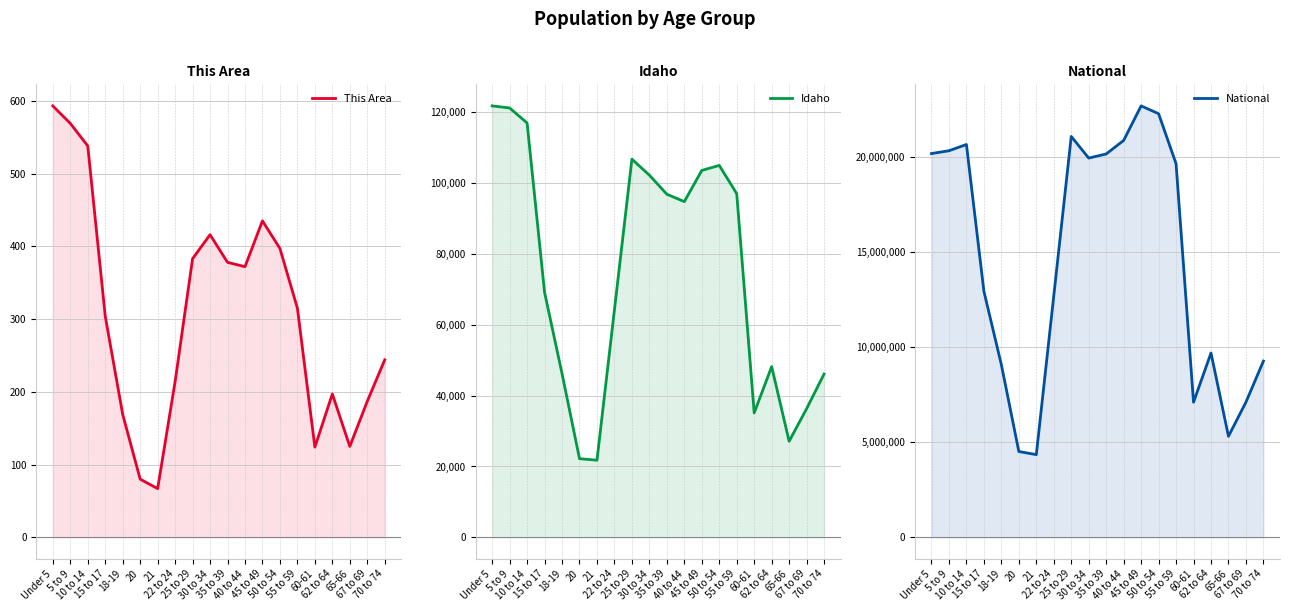

True or false: This Area and Idaho cross at least once.

False